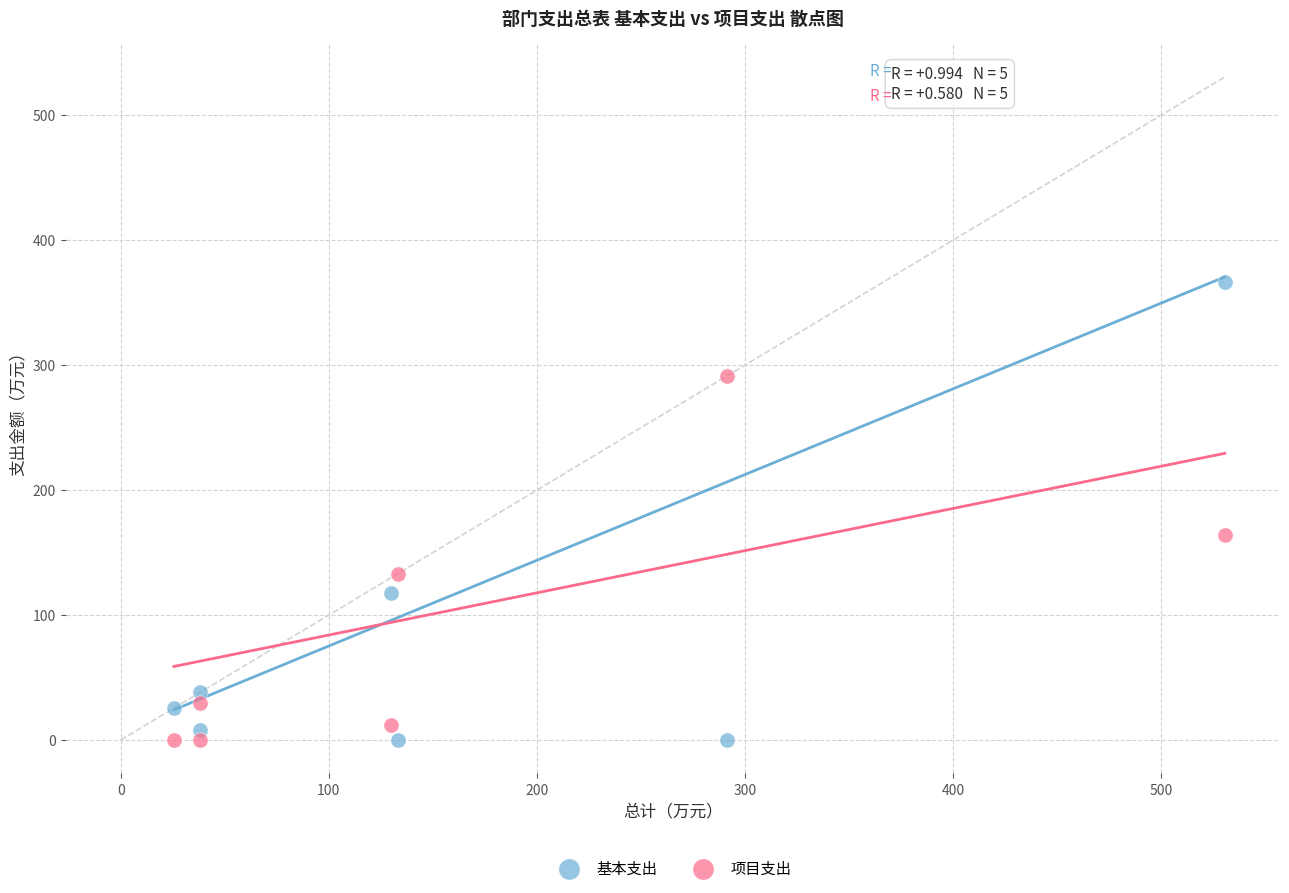

Which series has the largest Y range (max minus min)?

基本支出